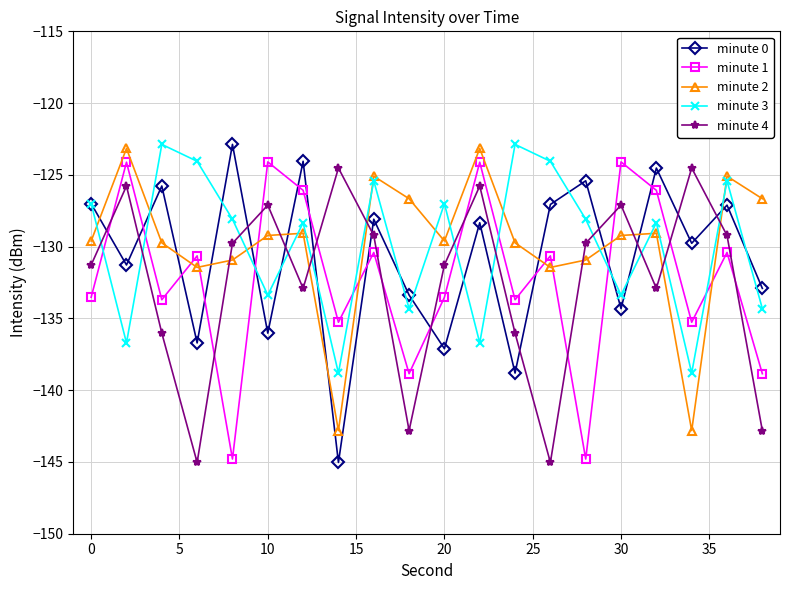

Which series ends up on top after the final intersection of minute 3 and minute 1?

minute 3